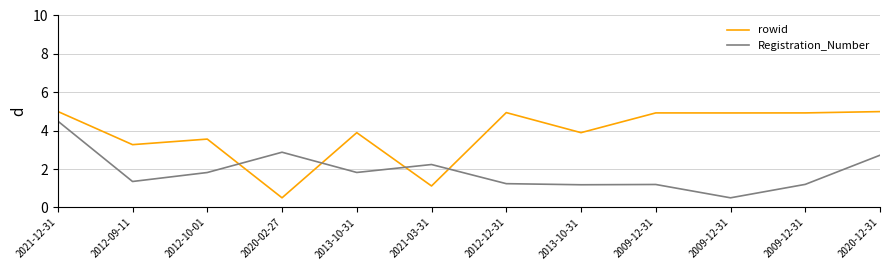

Reading left to right, extract all data points from this chart.

rowid: 2021-12-31=5.0	2012-09-11=3.3	2012-10-01=3.6	2020-02-27=0.5	2013-10-31=3.9	2021-03-31=1.1	2012-12-31=4.9	2013-10-31=3.9	2009-12-31=4.9	2009-12-31=4.9	2009-12-31=4.9	2020-12-31=5.0
Registration_Number: 2021-12-31=4.5	2012-09-11=1.4	2012-10-01=1.8	2020-02-27=2.9	2013-10-31=1.8	2021-03-31=2.2	2012-12-31=1.2	2013-10-31=1.2	2009-12-31=1.2	2009-12-31=0.5	2009-12-31=1.2	2020-12-31=2.7